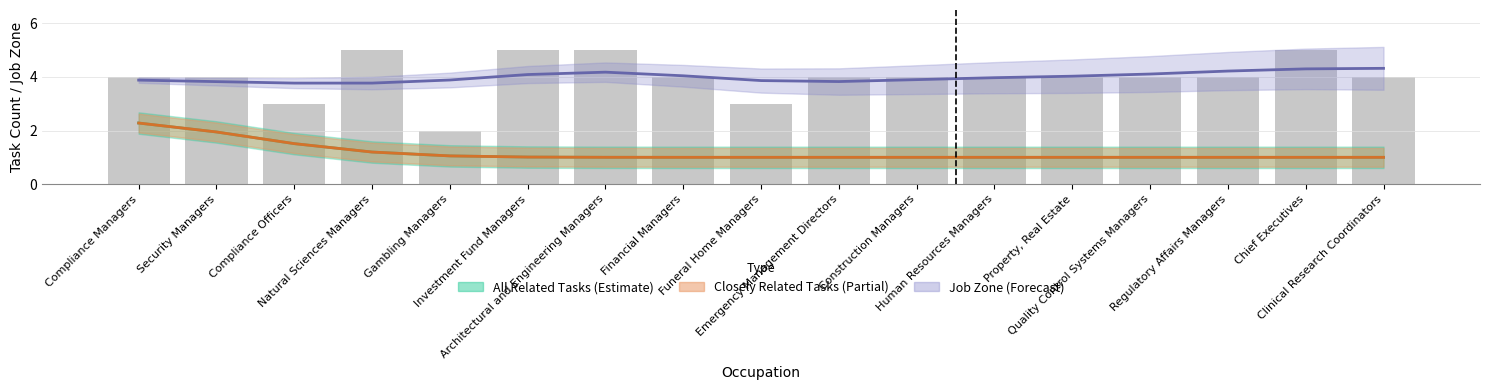

What is the value of the closely_related bar at the 16th from the left?

1